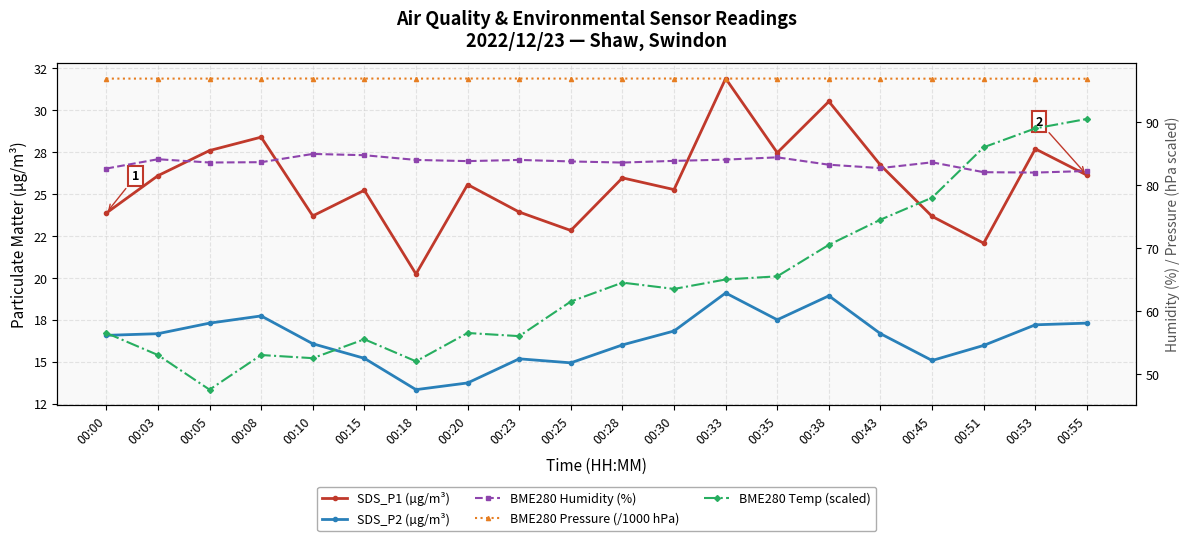

What value does the BME280 Temp (scaled) series have at 00:10?

52.5